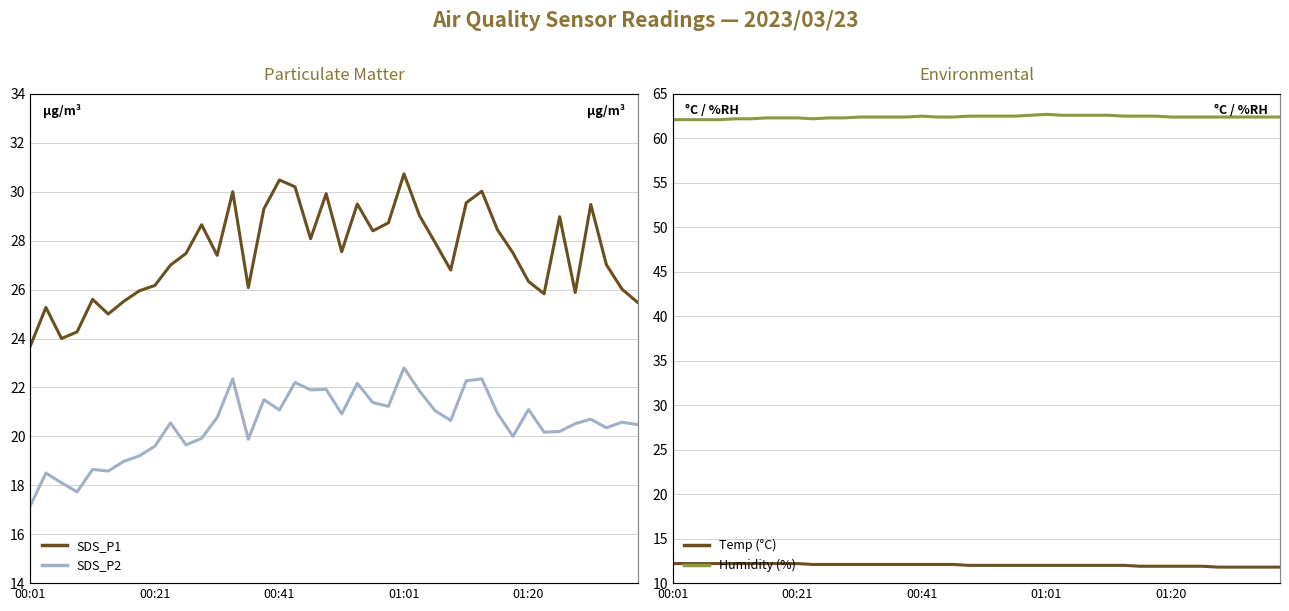

Which category has the lowest value in the SDS_P2 series?

00:01